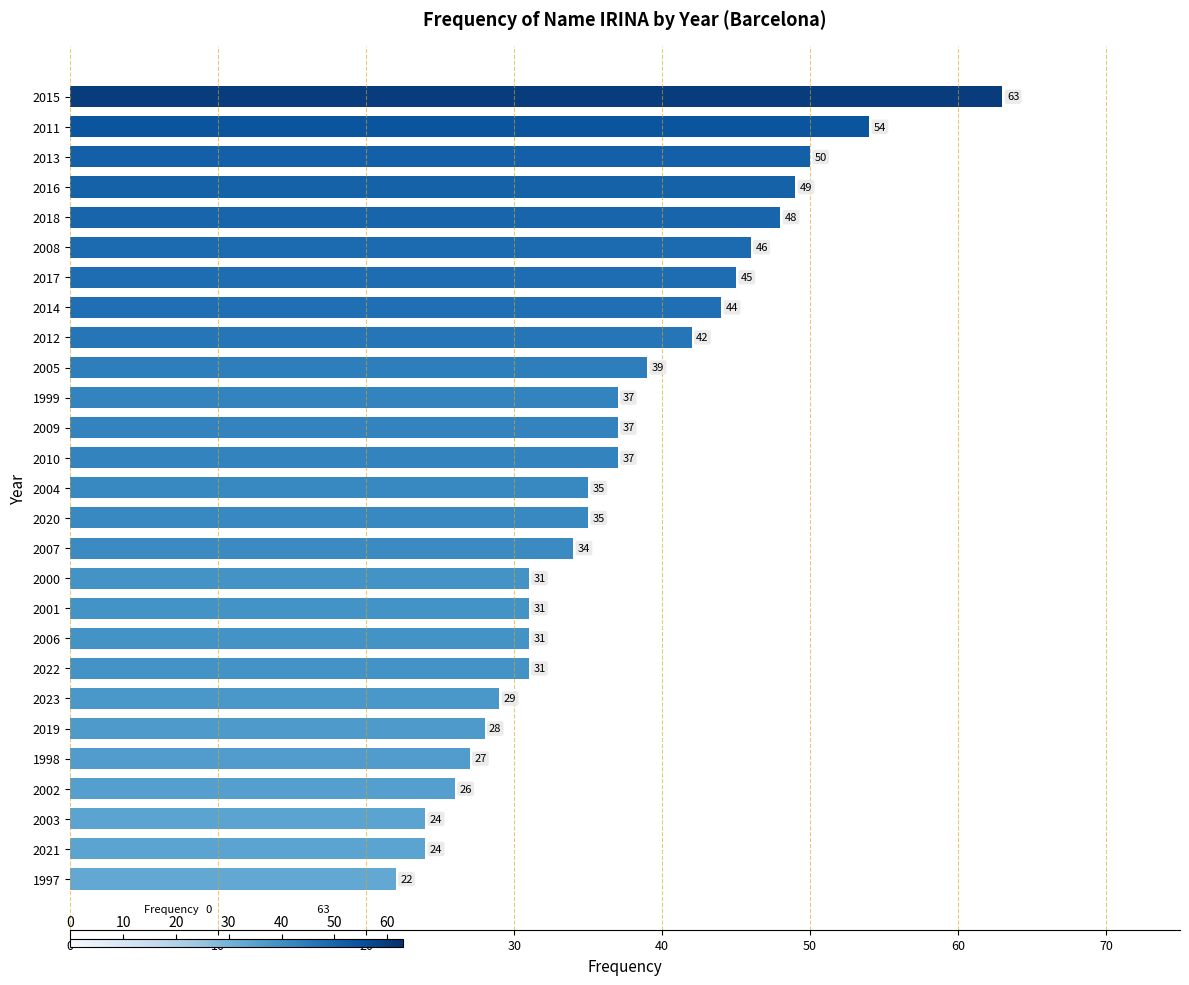

True or false: the data shows 28 at 2019.

True